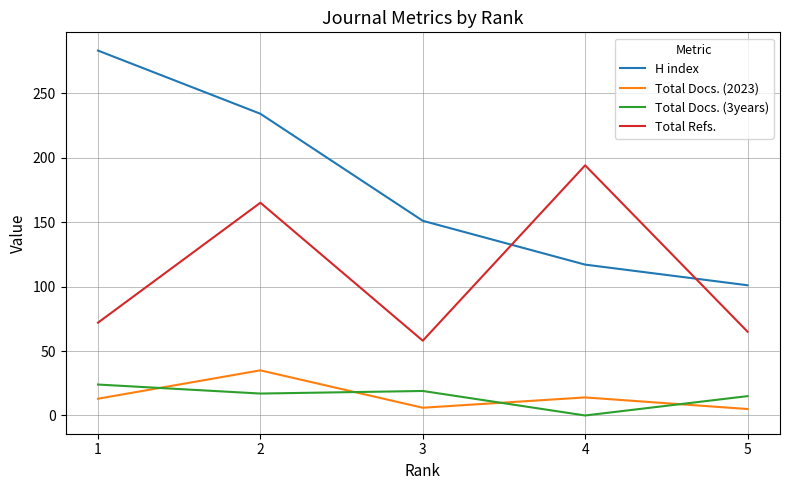

At which label is Total Refs. closest to 126?

2